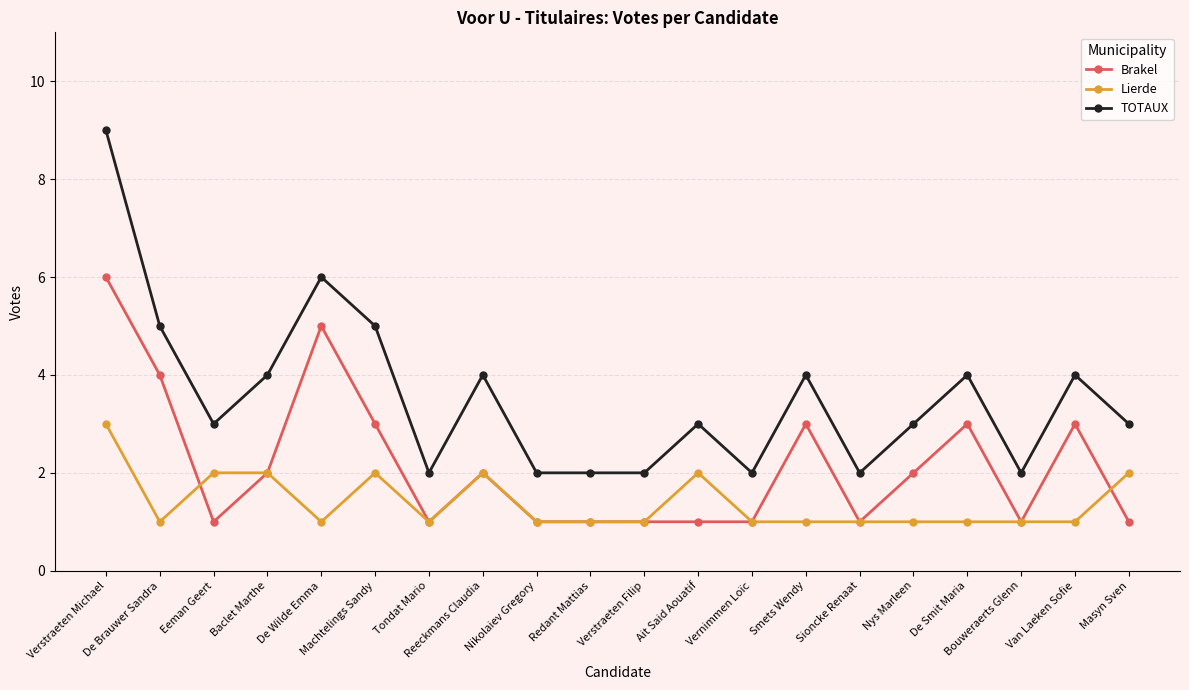

What is the label of the 19th point from the left?

Van Laeken Sofie